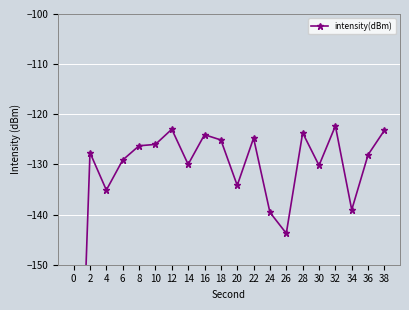

What is the value of the 11th point from the left?

-134.2